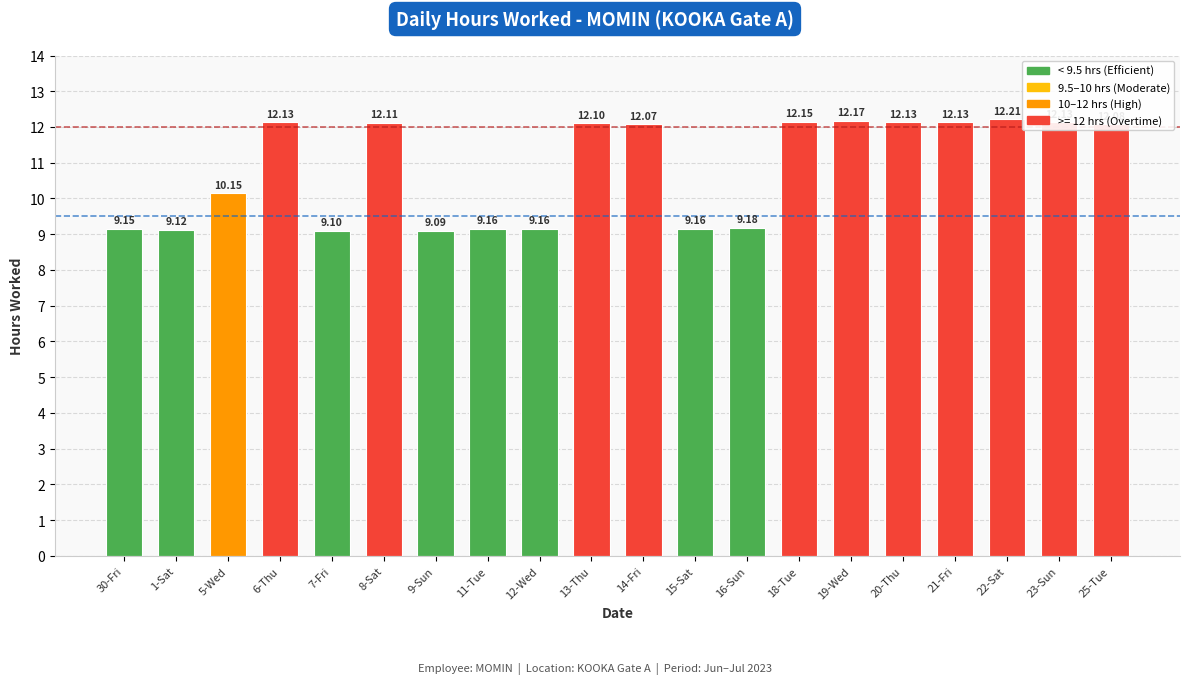

What is the sum of all values?

216.7